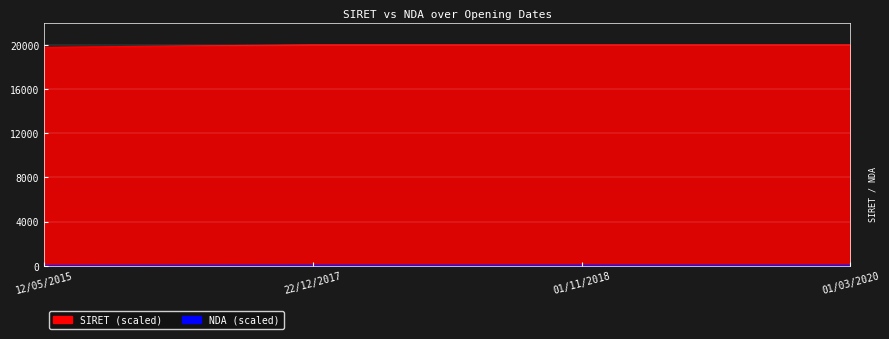

Between 01/11/2018 and 01/03/2020, which series saw the biggest shift?

NDA